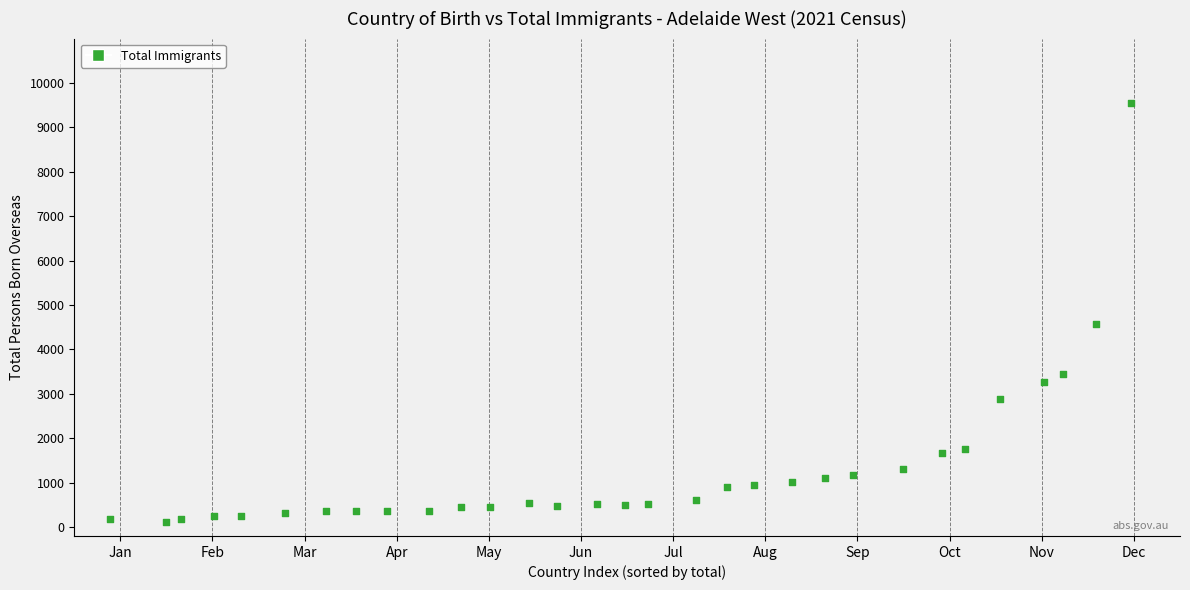

What Y value in the scatter plot is closest to 4832?

4562.2